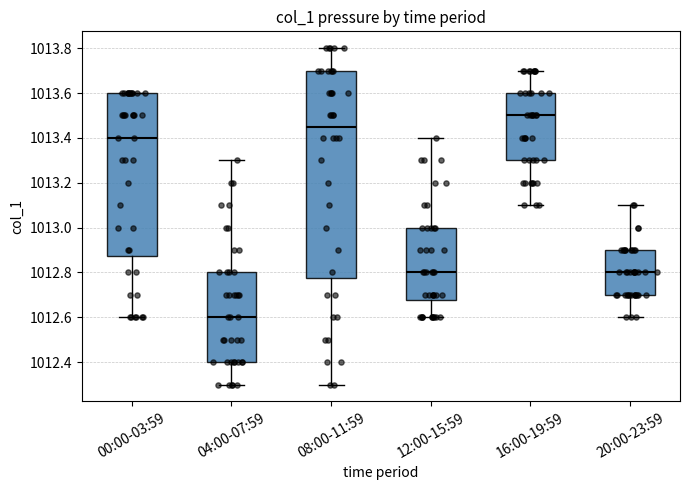

Where is the upper edge of the box for 12:00-15:59 on the y-axis? The values are not printed on the chart, so give them approximately, as read against the axis.

1013.00